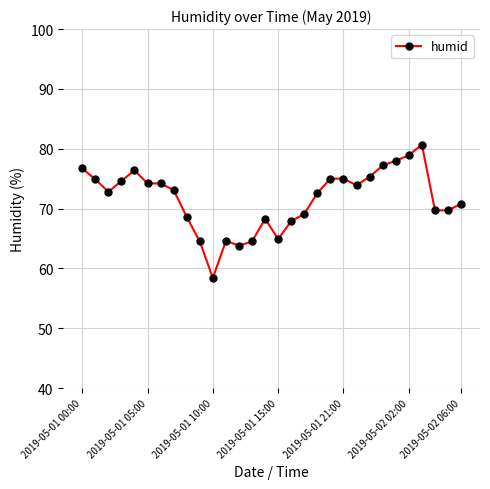

What is the average value?

71.6